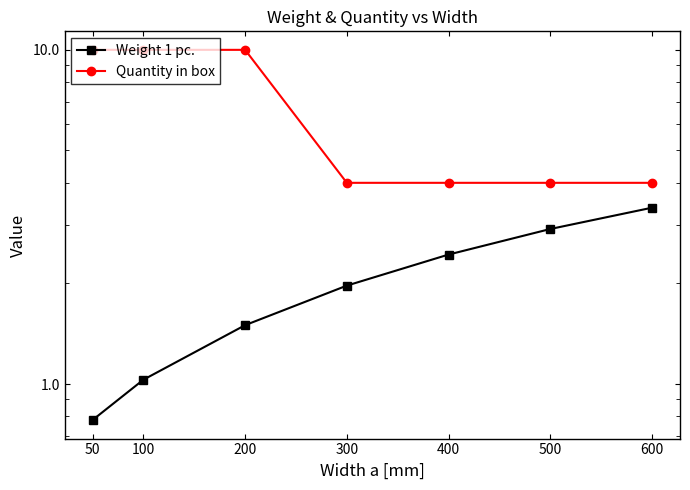

What is the sum of the Quantity in box values at 300 and 50?

14.0